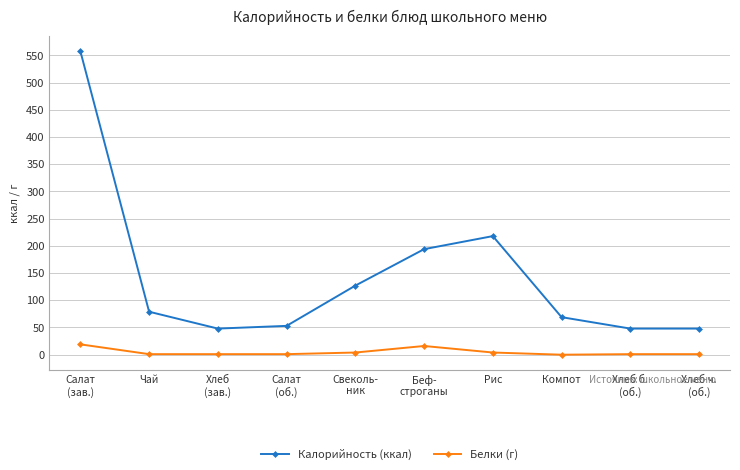

Which series has the largest range (max minus min)?

Калорийность (ккал)